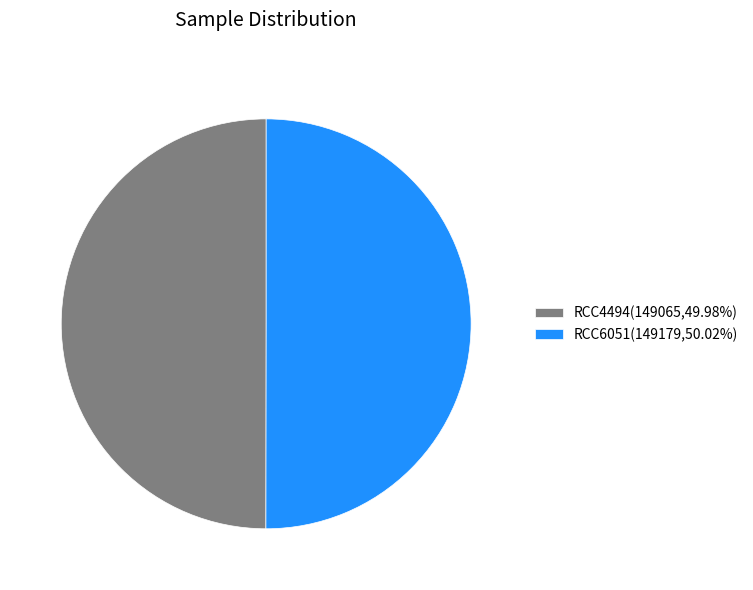

True or false: RCC6051 accounts for 50% of the total.

True